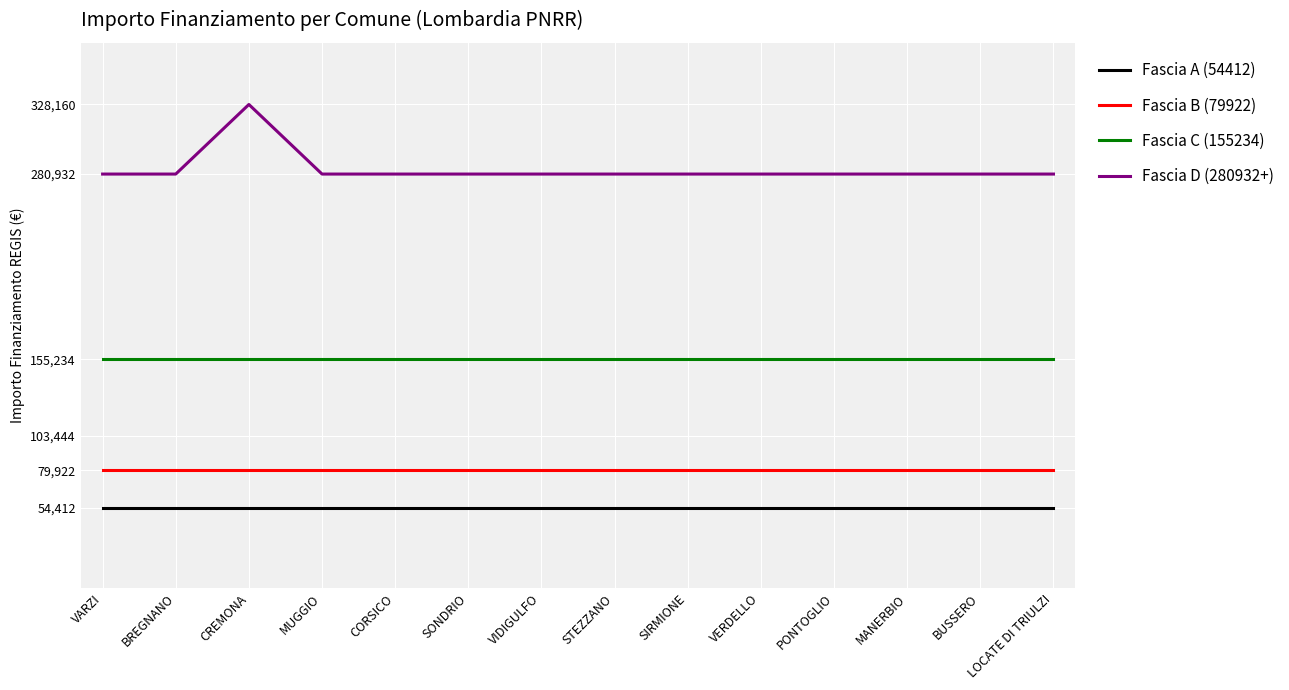

Does the chart display data point markers on the line(s)?

No